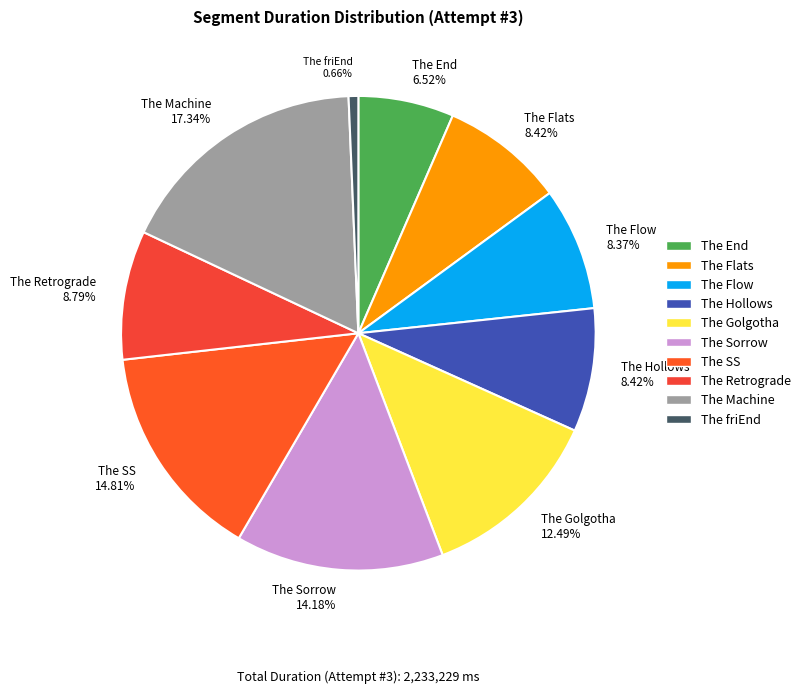

What percentage is the The Flow slice, to the nearest percent?

8%